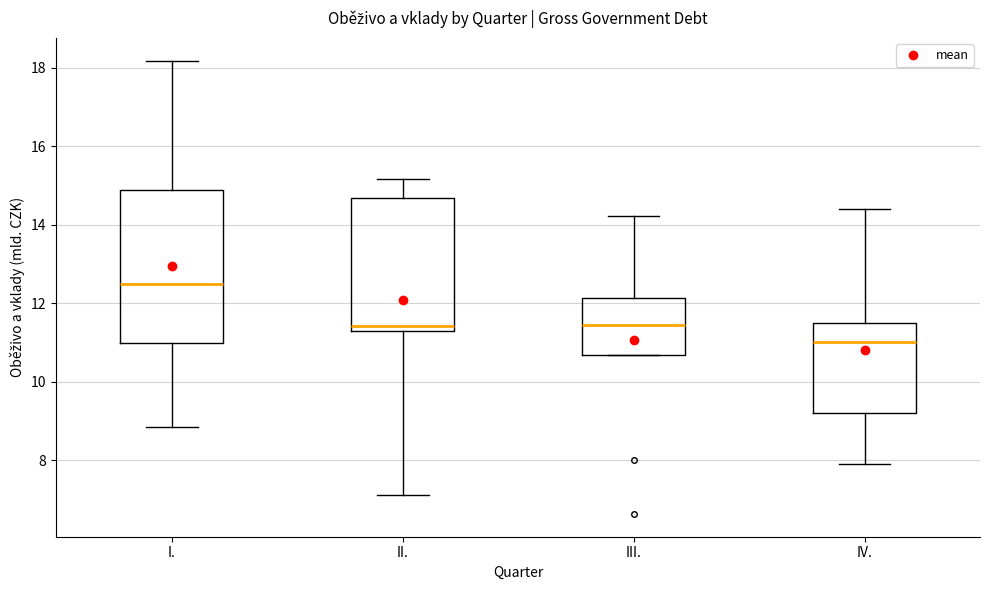

Which box has the lowest median line?

IV.